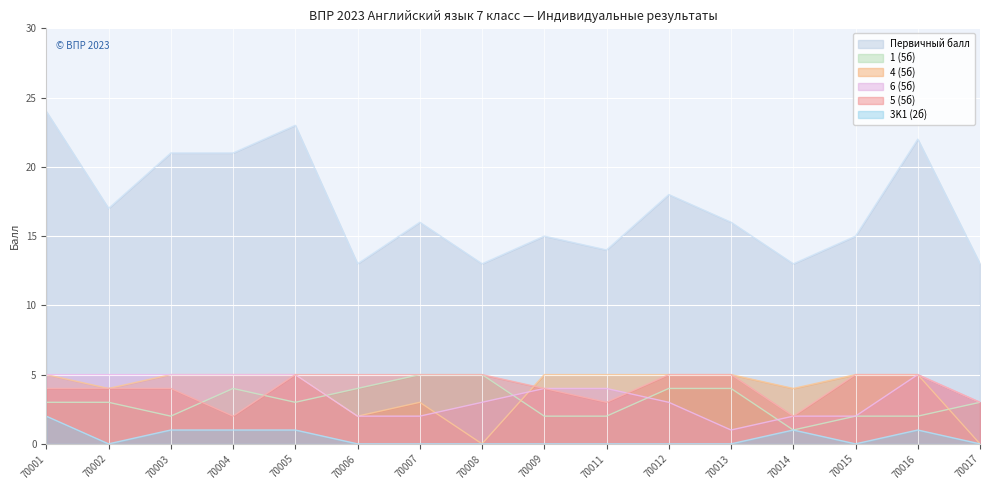

True or false: 3K1 (2б) and Первичный балл cross at least once.

False